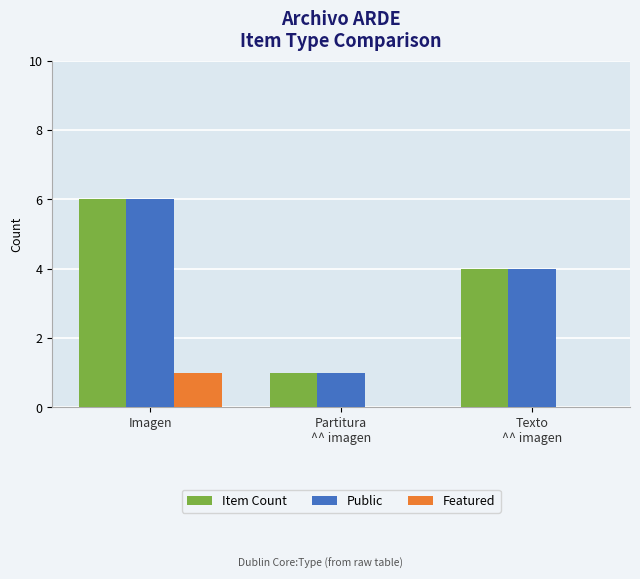

At which category is the sum across all series the highest?

Imagen